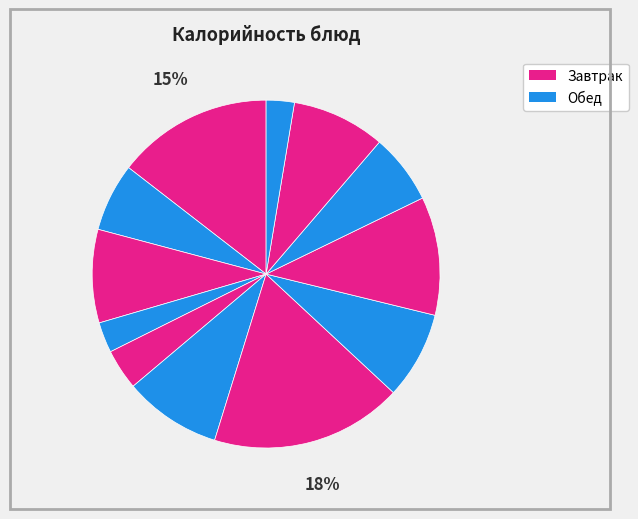

Count the number of slices in the pie.

12